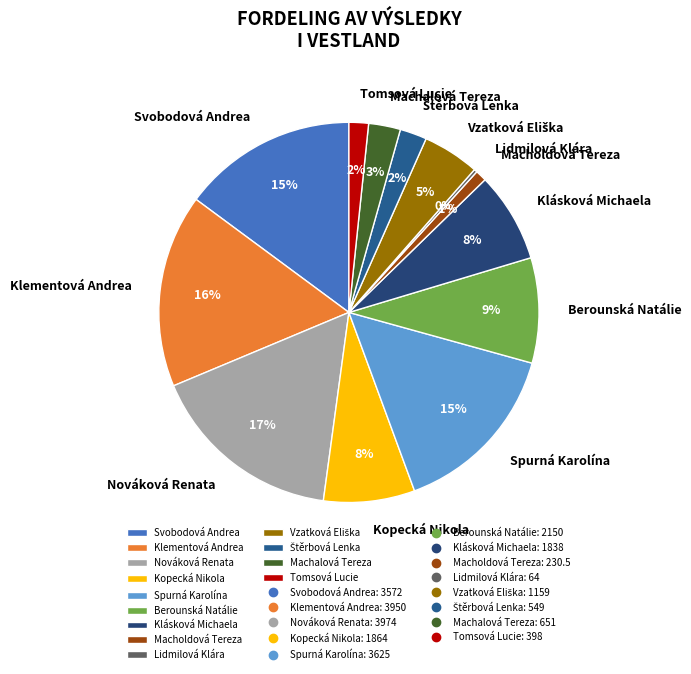

To the nearest percent, what percentage of the pie is Kopecká Nikola?

8%